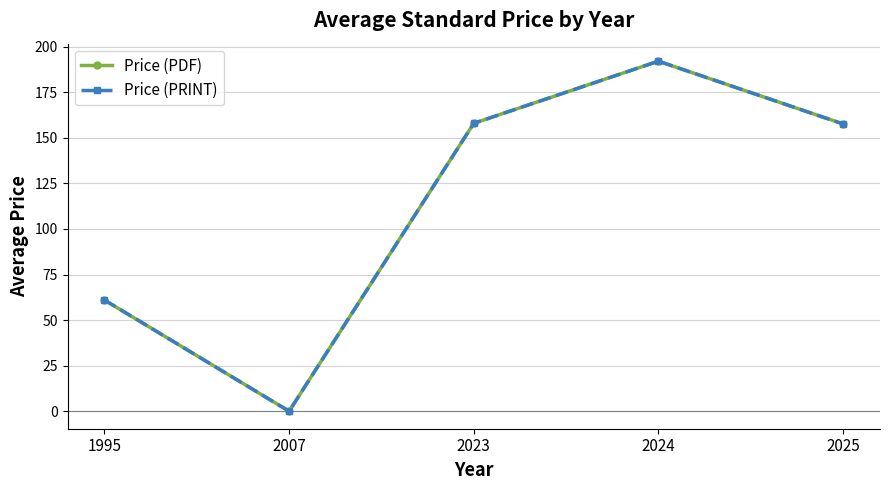

Does the chart have visible grid lines?

Yes